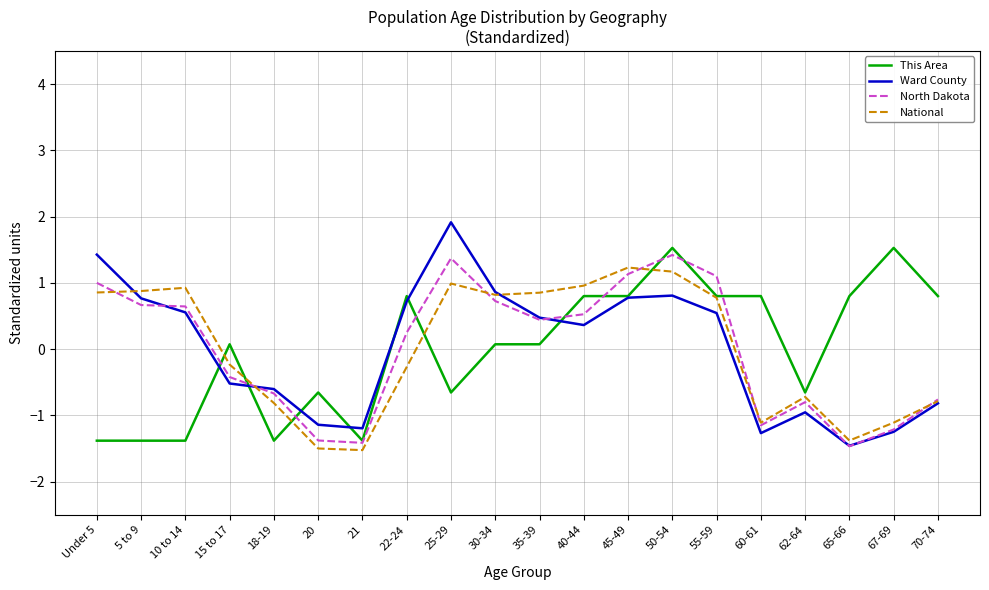

What is the total value across all series at 21?

-5.5